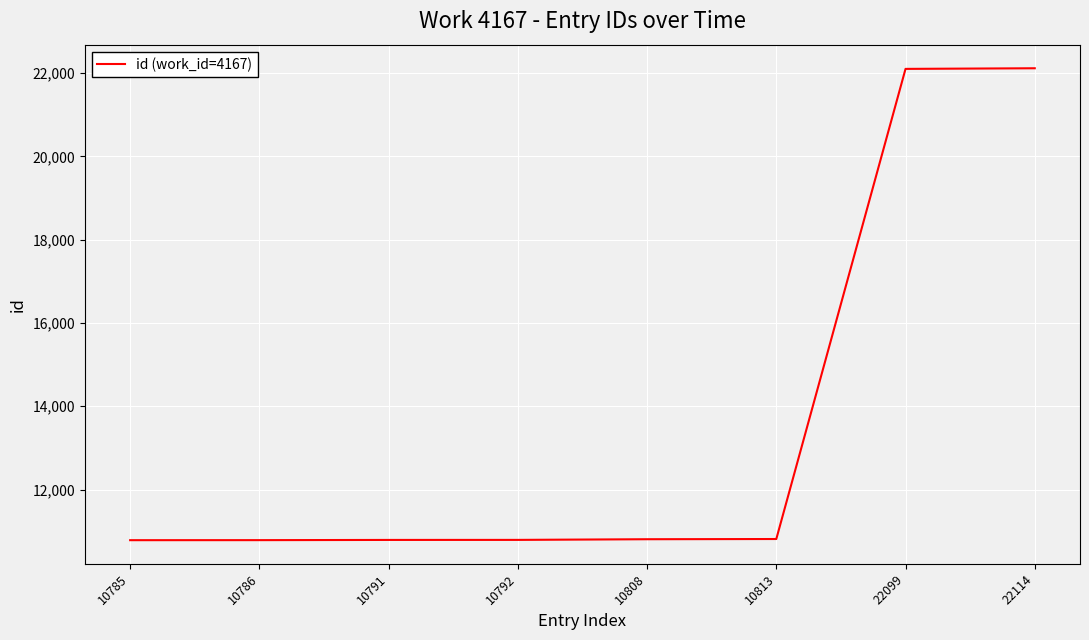

What is the sum of the values at 10813 and 10808?

21621